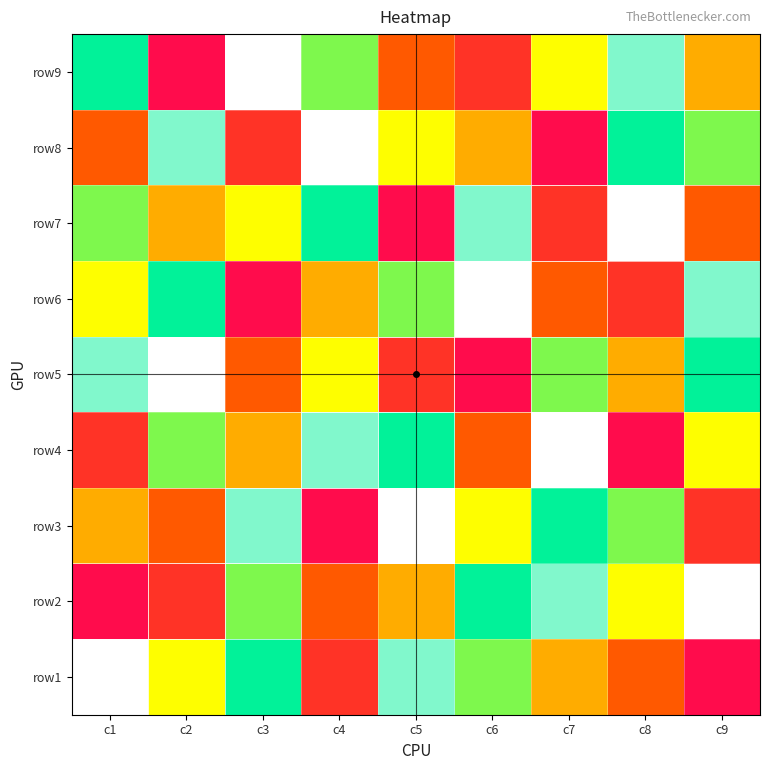

At c8, list the series in order from smallest to largest.

row4, row6, row1, row5, row2, row3, row8, row9, row7